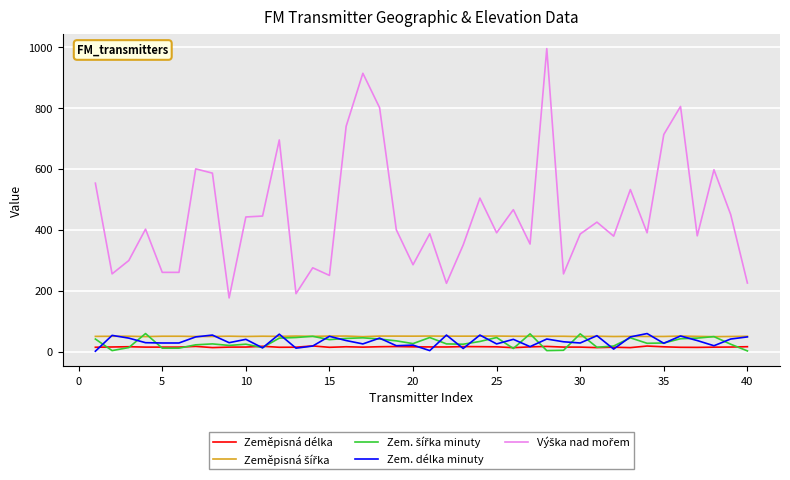

Does the chart have visible grid lines?

Yes